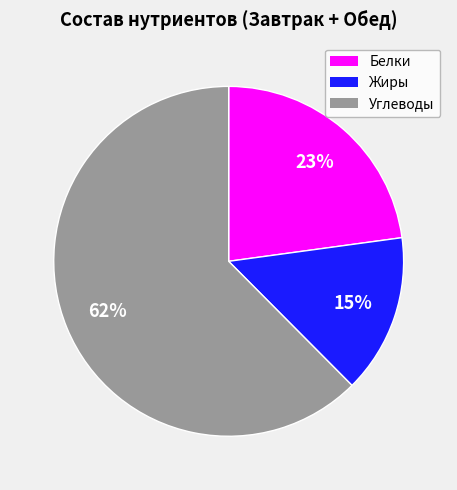

Is there any slice that represents more than half of the pie?

Yes